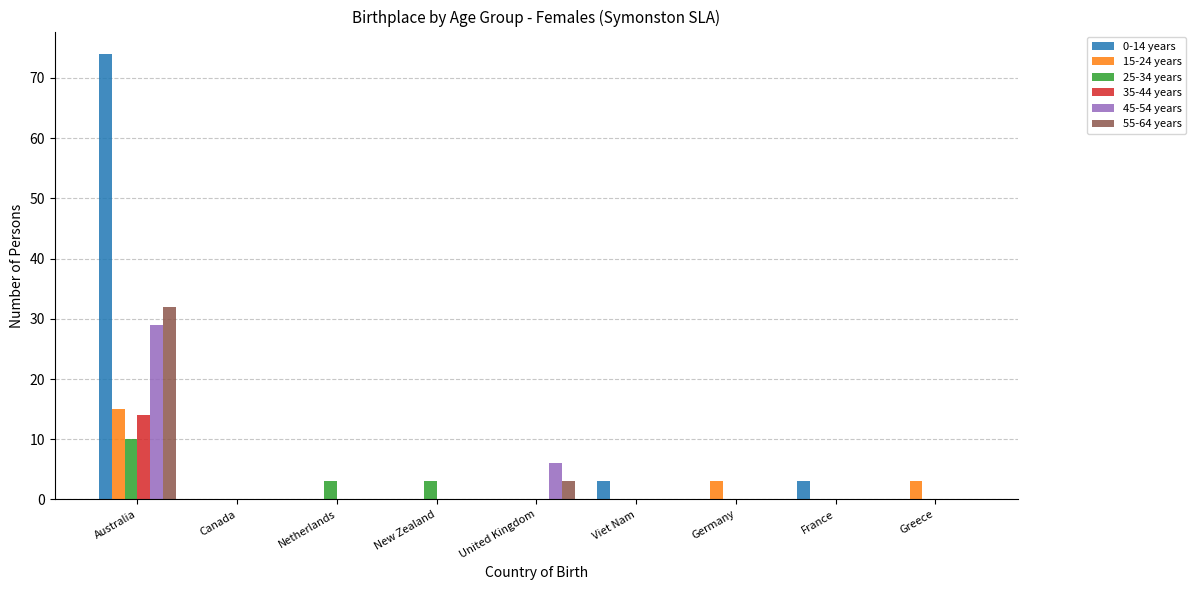

Is the value of 0-14 years at Australia greater than the value of 15-24 years at Greece?

Yes